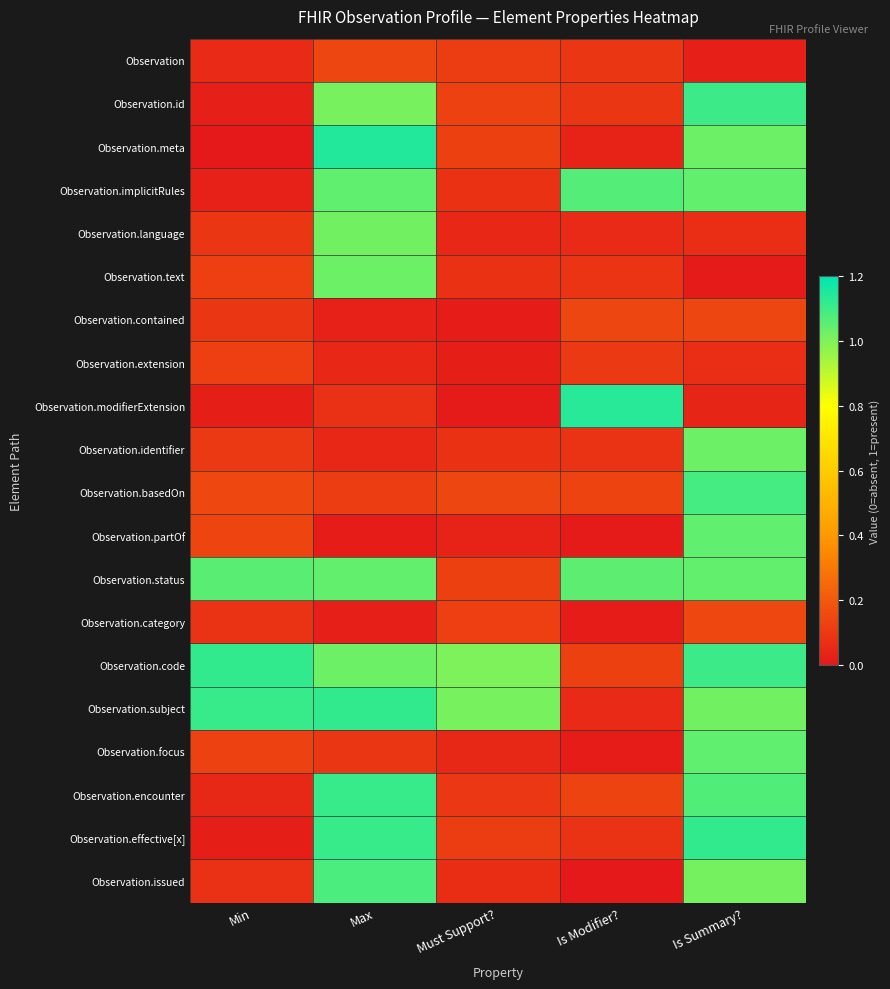

Between Must Support? and Is Modifier?, which is larger?

Must Support?